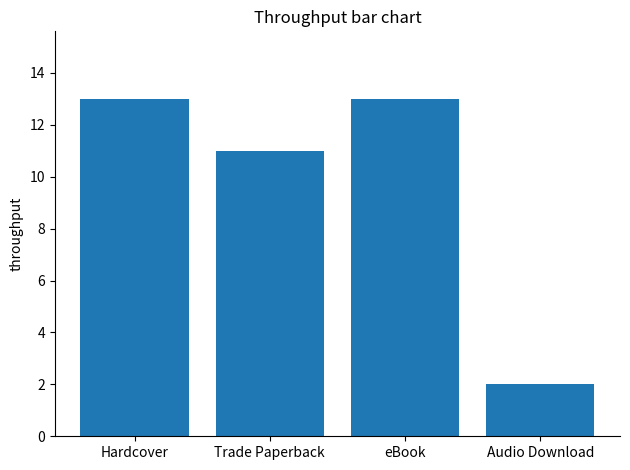

Reading left to right, transcribe all the data shown in this chart.

13	11	13	2